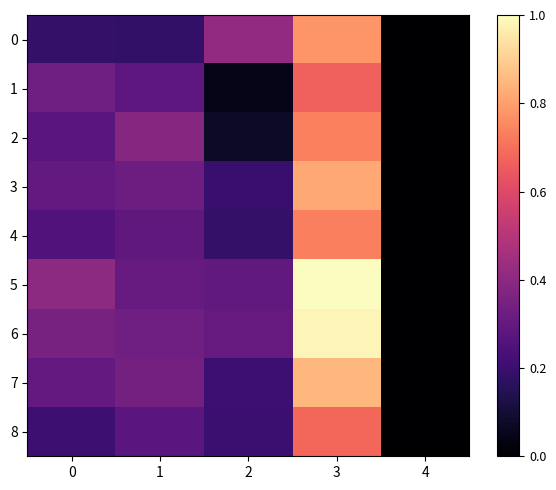

Which label corresponds to the largest value in the chart?

3